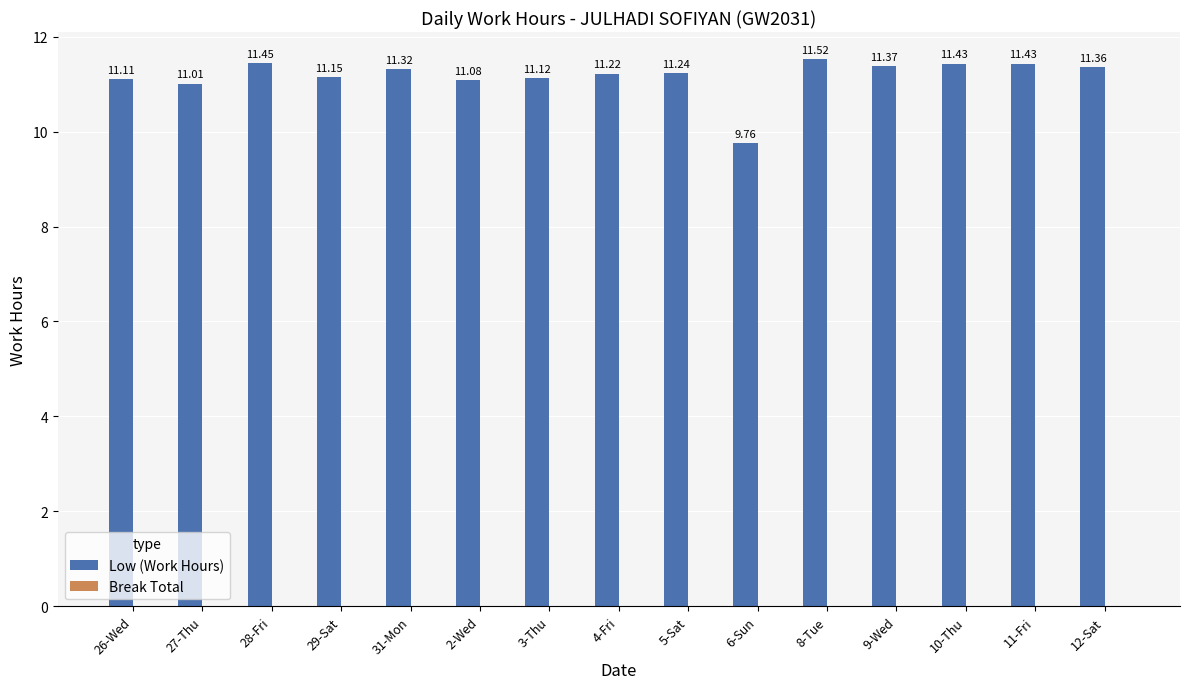

What is the change in value from 6-Sun to 11-Fri?

+1.7